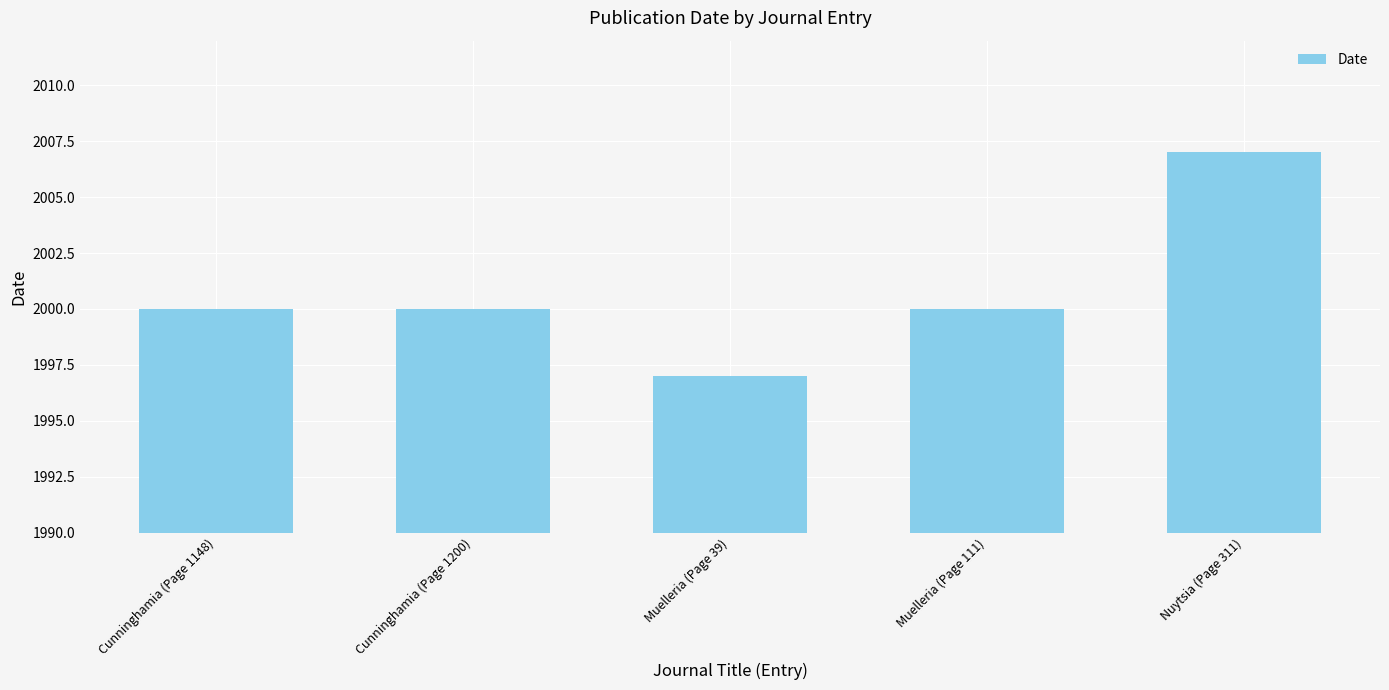

What is the difference between the values at Nuytsia (Page 311) and Cunninghamia (Page 1200)?

7